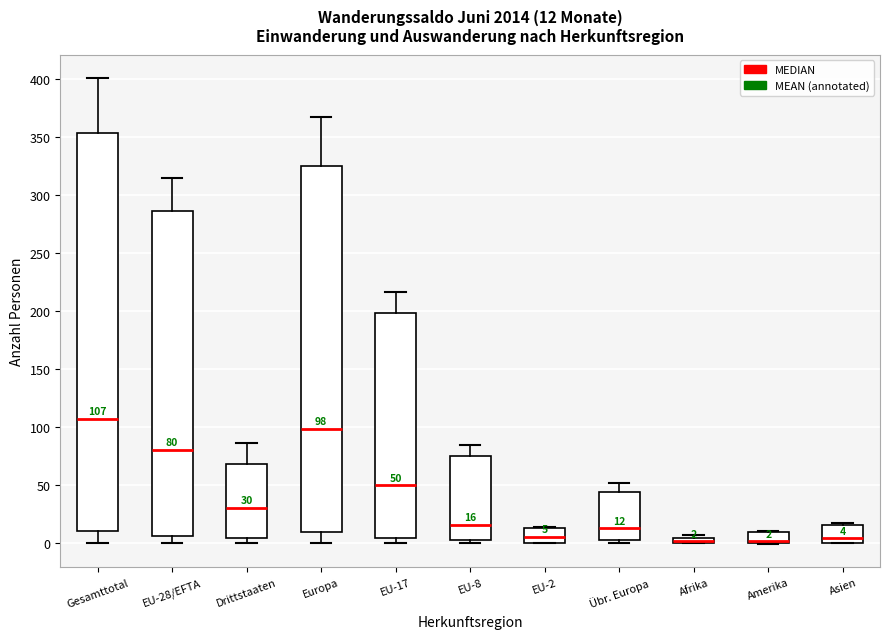

Comparing the boxes themselves (not the whiskers), which one is the tallest?

Gesamttotal